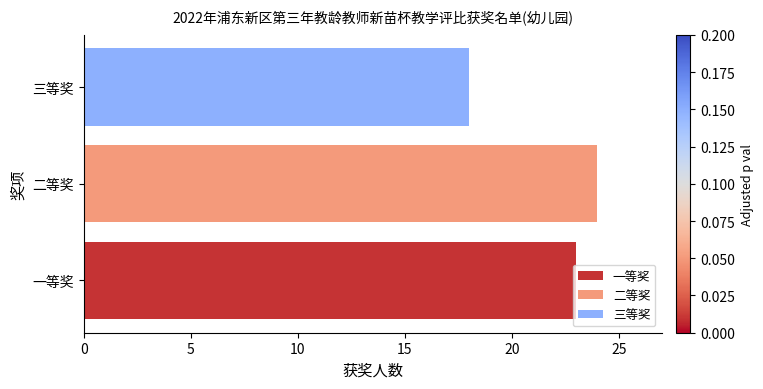

What is the sum of the values at 二等奖 and 一等奖?

47